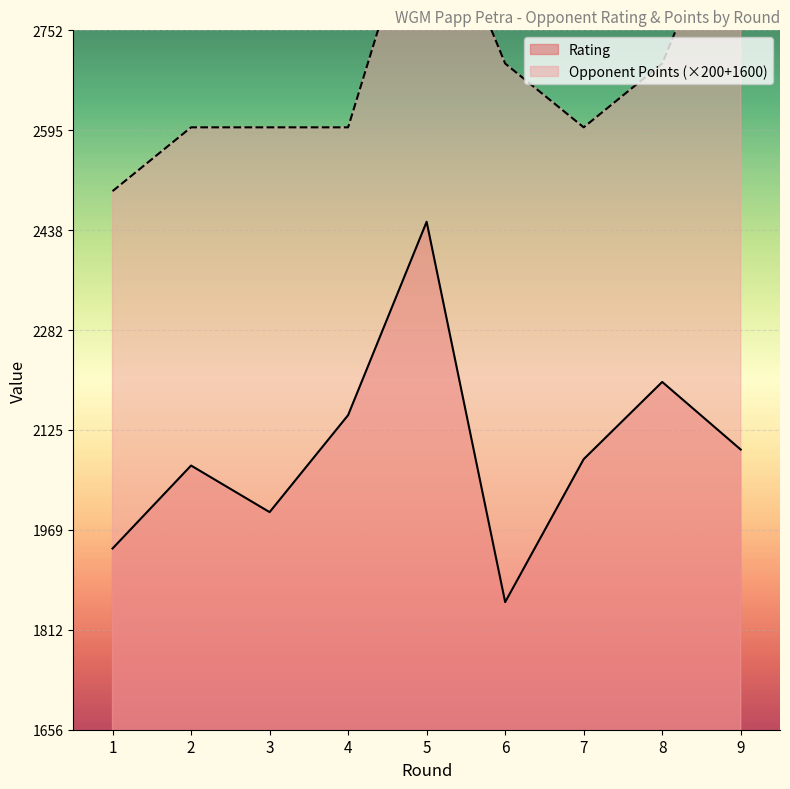

True or false: Rating and Opponent Points intersect in this chart.

False